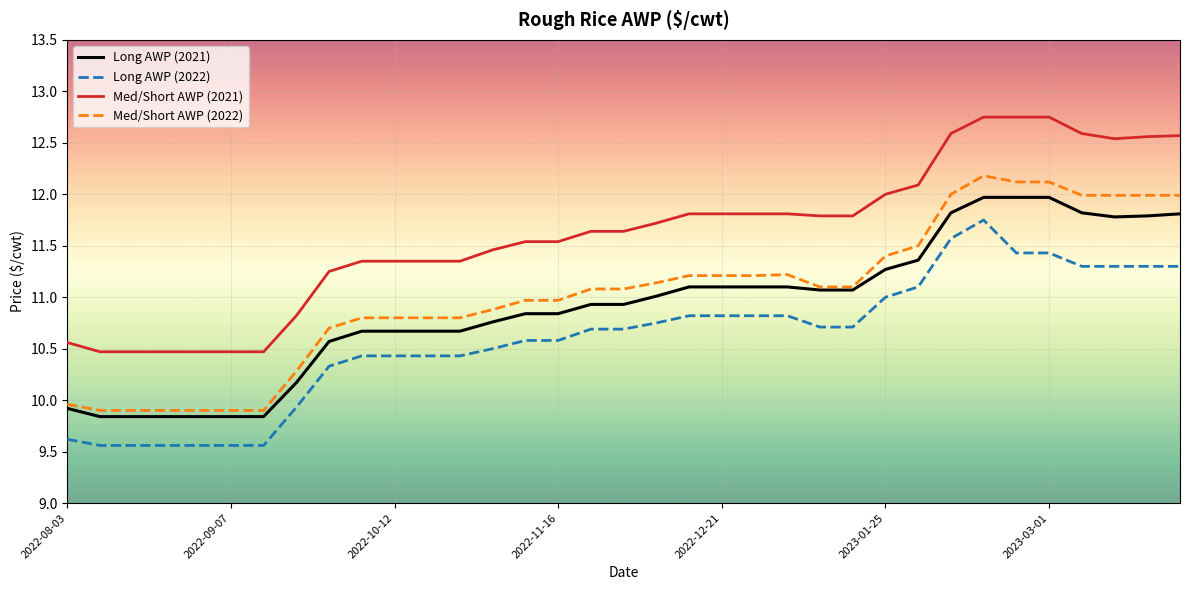

How many lines are shown in the chart?

4